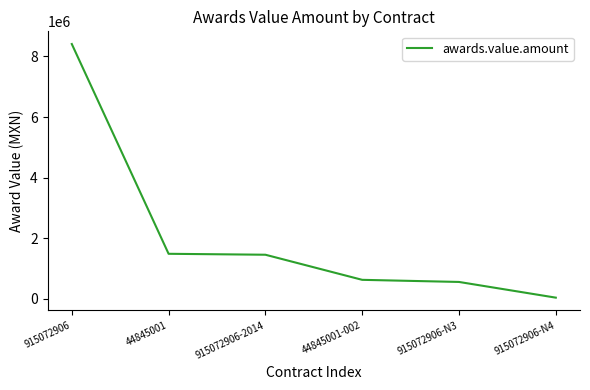

Between 44845001-002 and 44845001, which is larger?

44845001